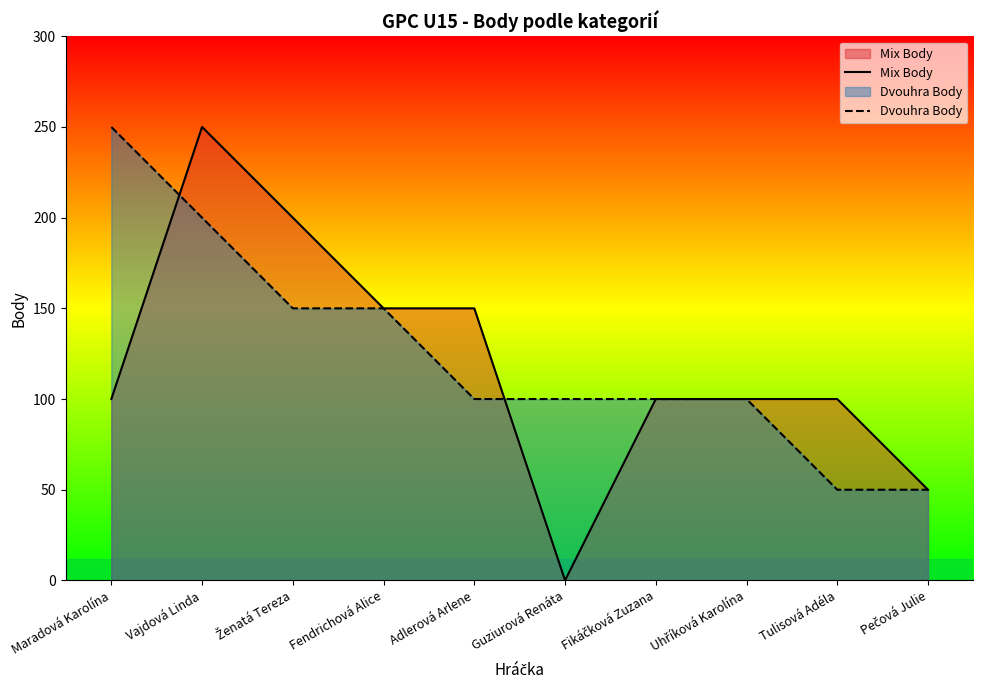

How many values in the Dvouhra Body series are below 100?

2